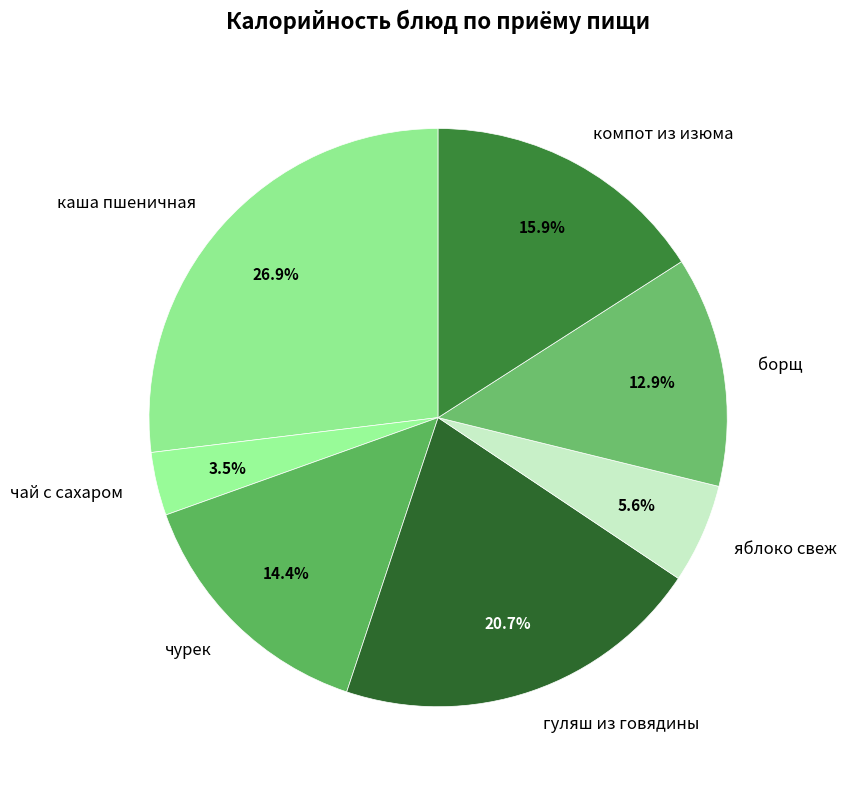

What percentage do каша пшеничная and борщ together represent?

39.8%